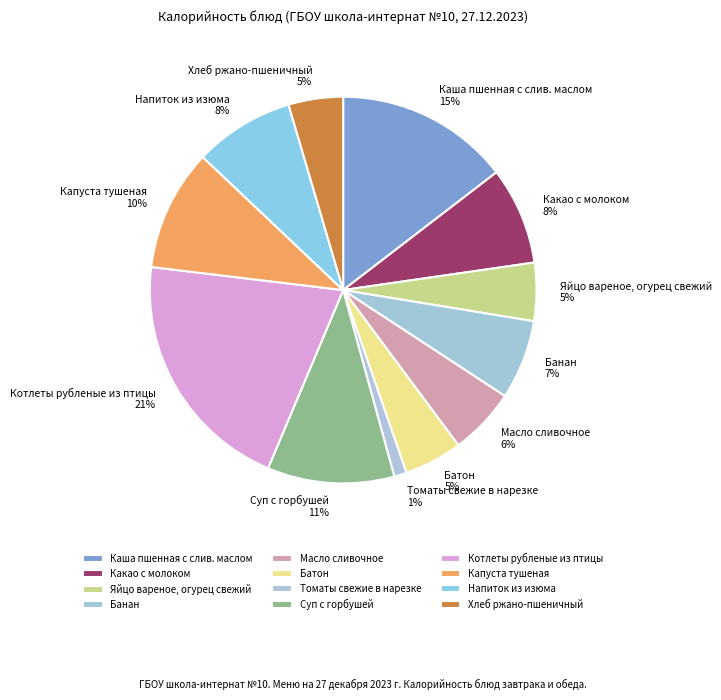

True or false: Банан accounts for 7% of the total.

True